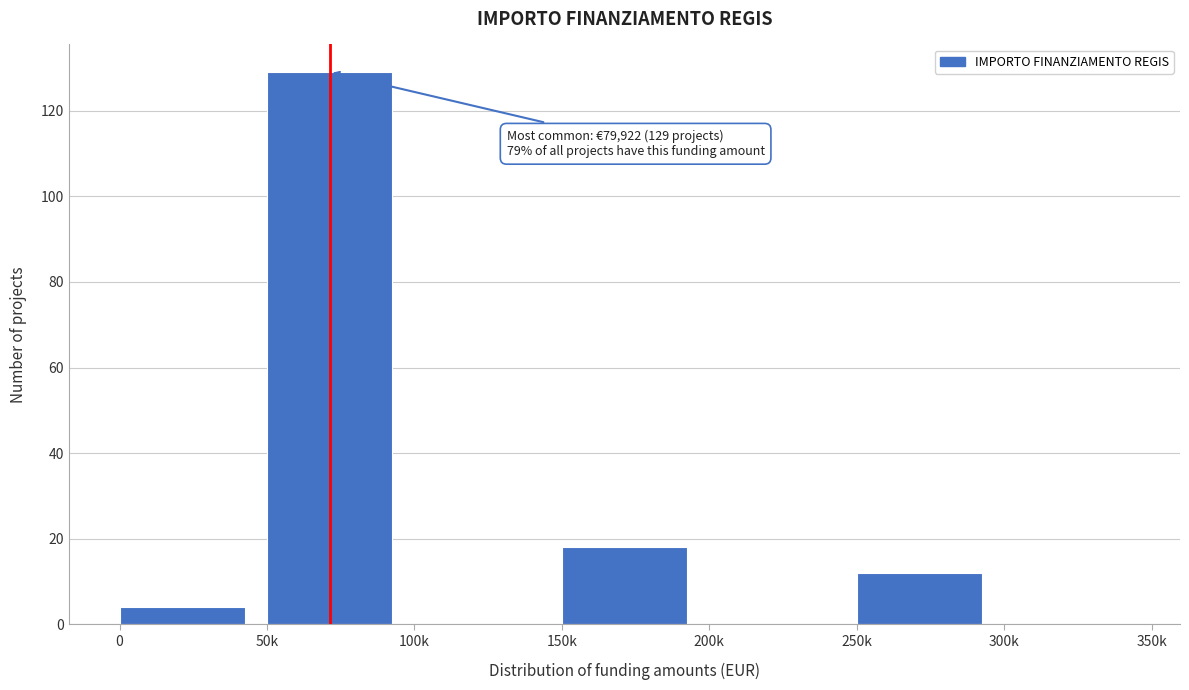

Reading right to left, extract all data points from this chart.

300k=0	250k=12	200k=0	150k=18	100k=0	50k=129	0=4